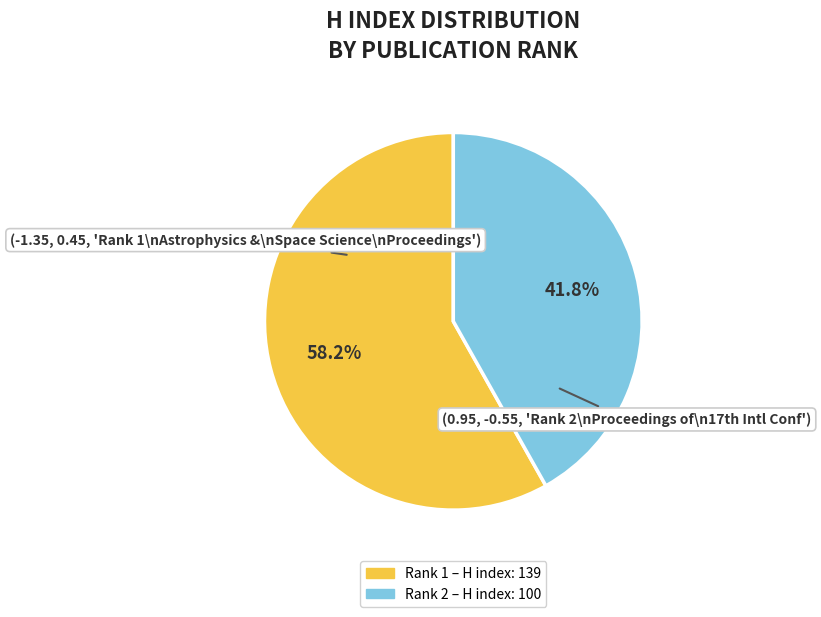

How many slices are in this pie chart?

2